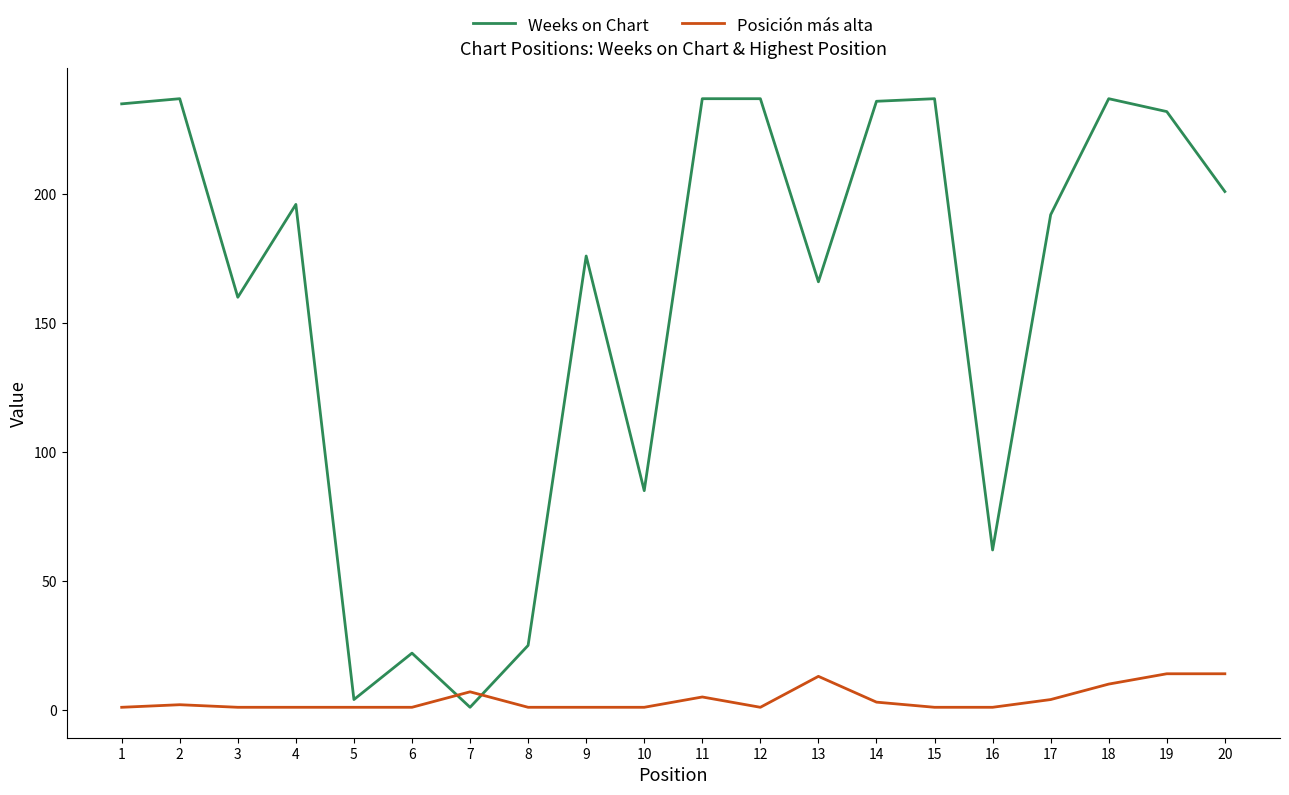

Is the value of Posición más alta at 10 greater than the value of Weeks on Chart at 13?

No